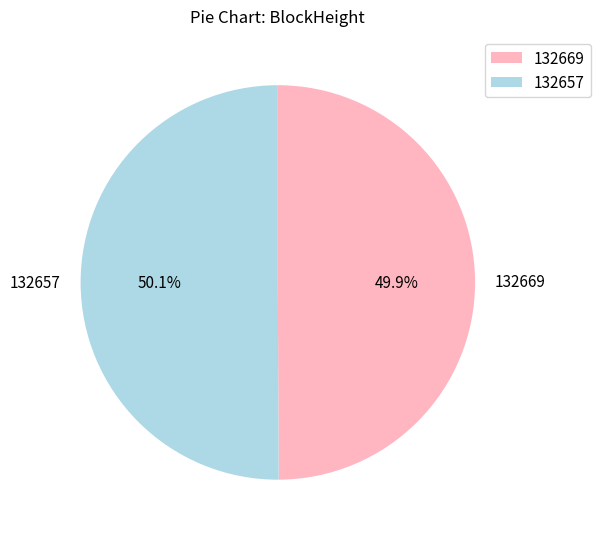

Approximately how many times larger is the value at 132657 compared to 132669?

1.0